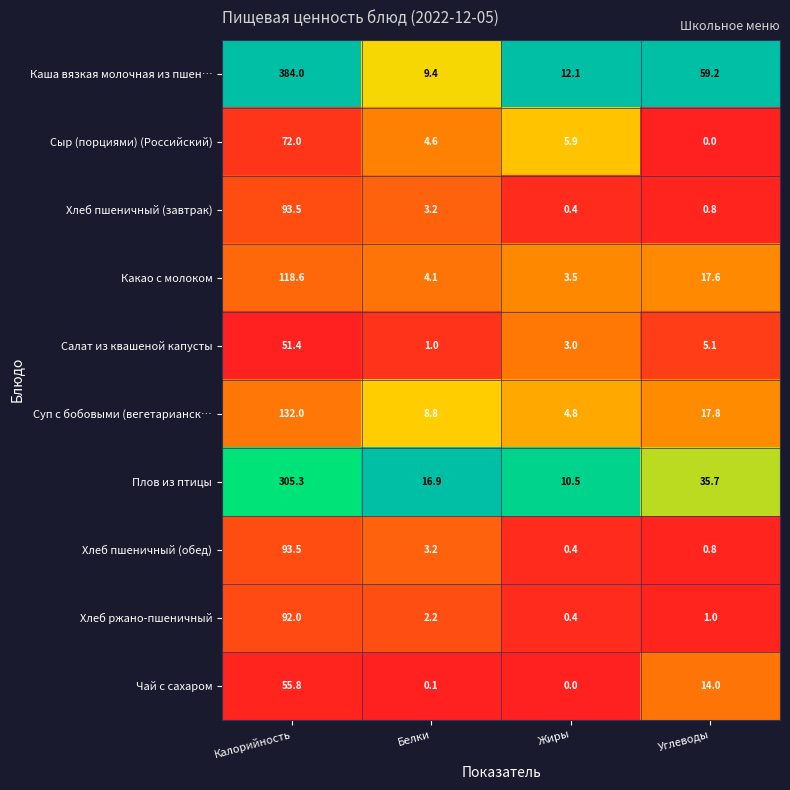

Which series has the largest range (max minus min)?

Каша вязкая молочная из пшен…